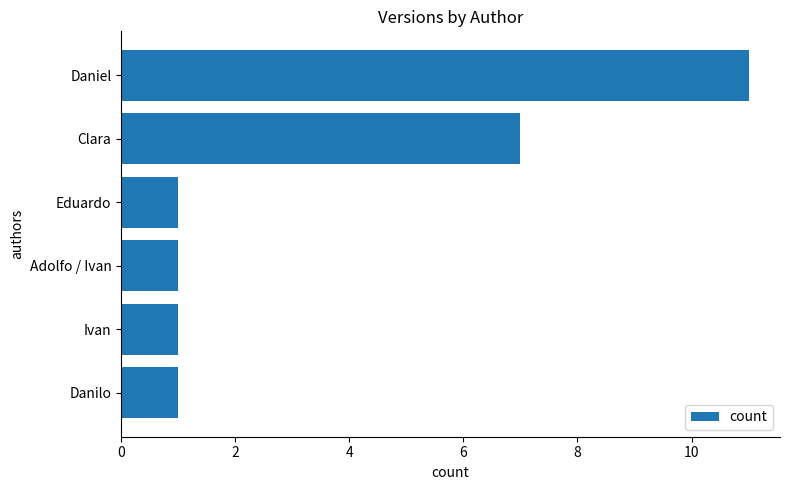

What is the difference between the second highest and second lowest values?

6